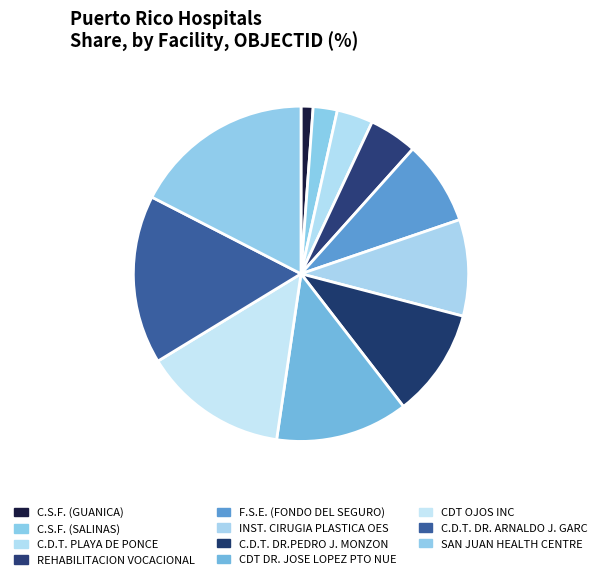

Does C.D.T. DR.PEDRO J. MONZON represent more than half of the total?

No